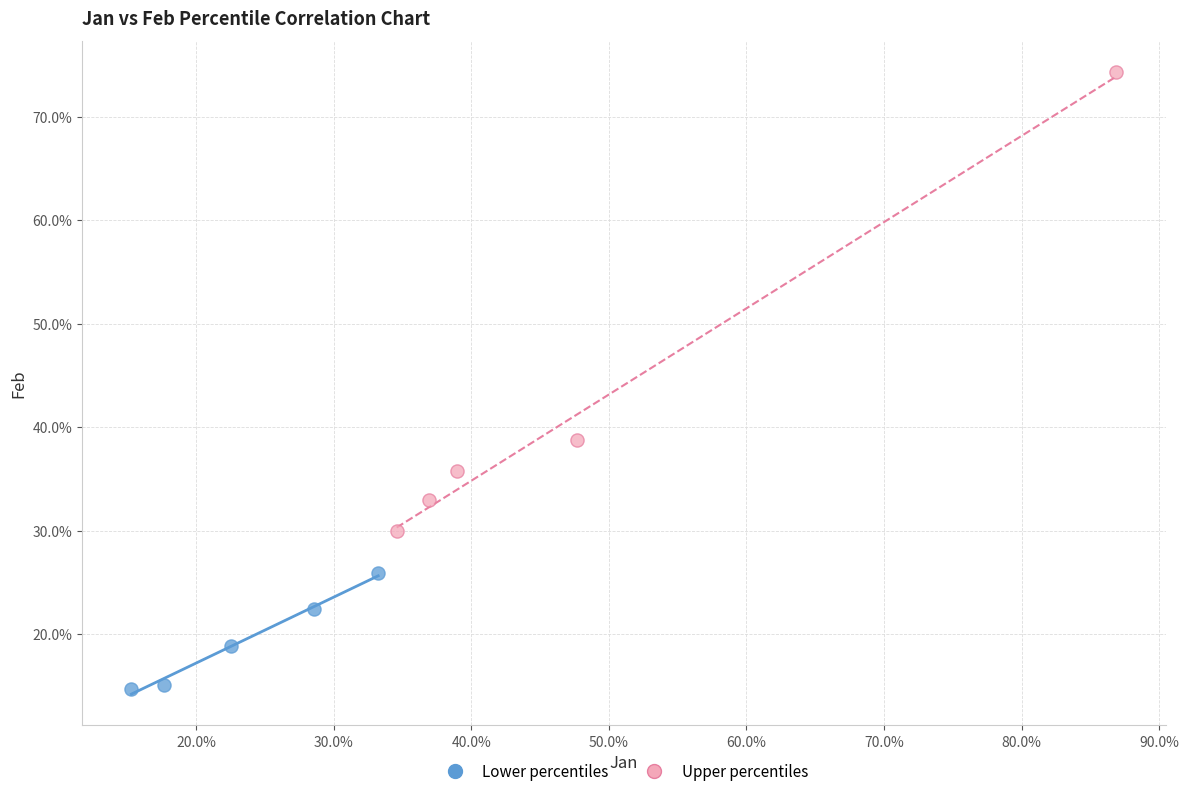

Which series reaches the maximum Y coordinate?

Upper percentiles